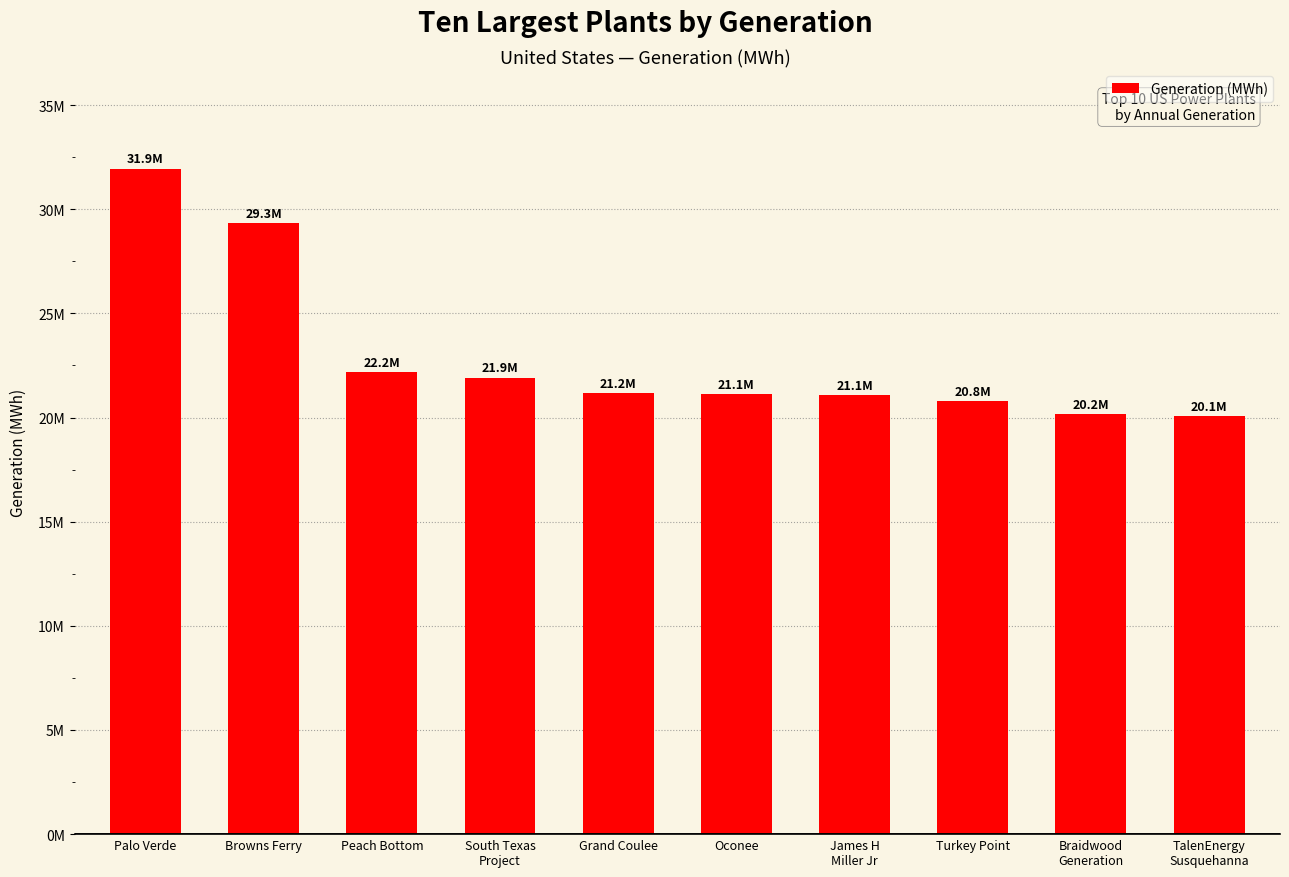

Are the bars grouped side by side (vs. stacked)?

No